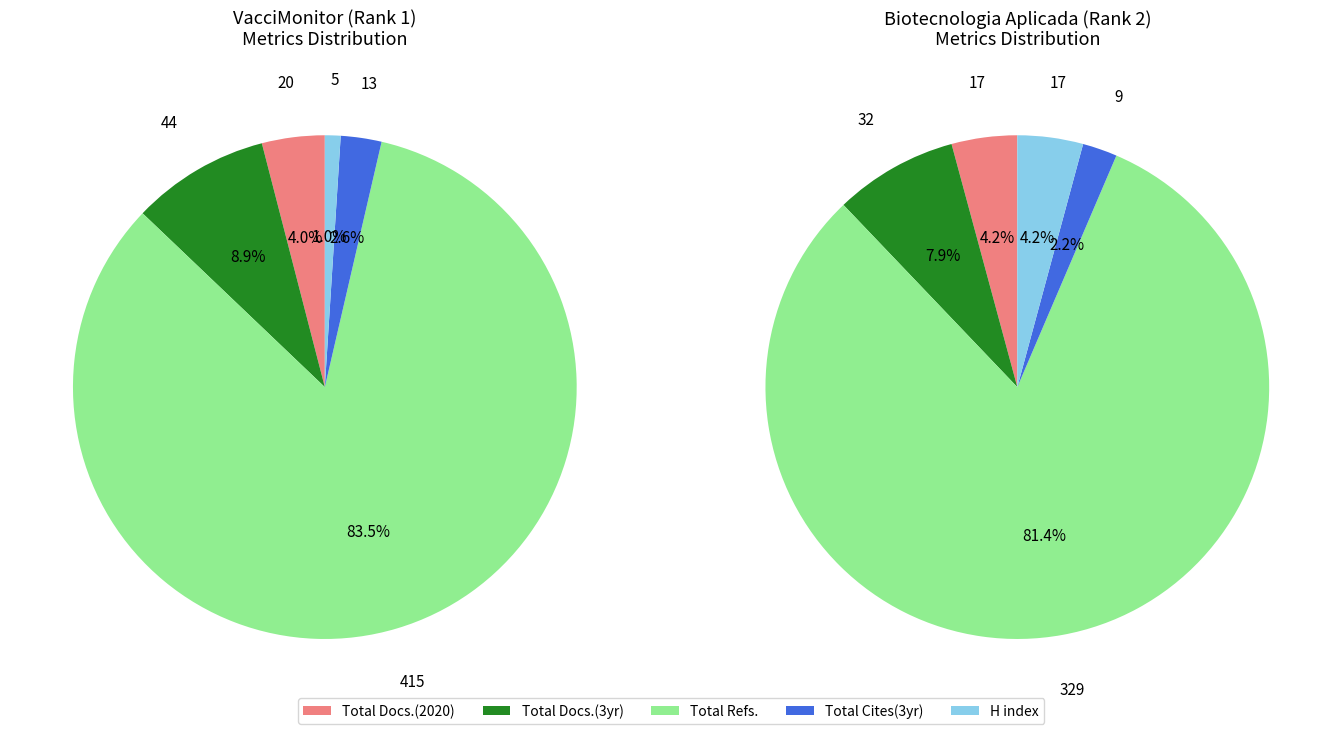

What is the total percentage of VacciMonitor and Biotecnologia Aplicada?

100.0%